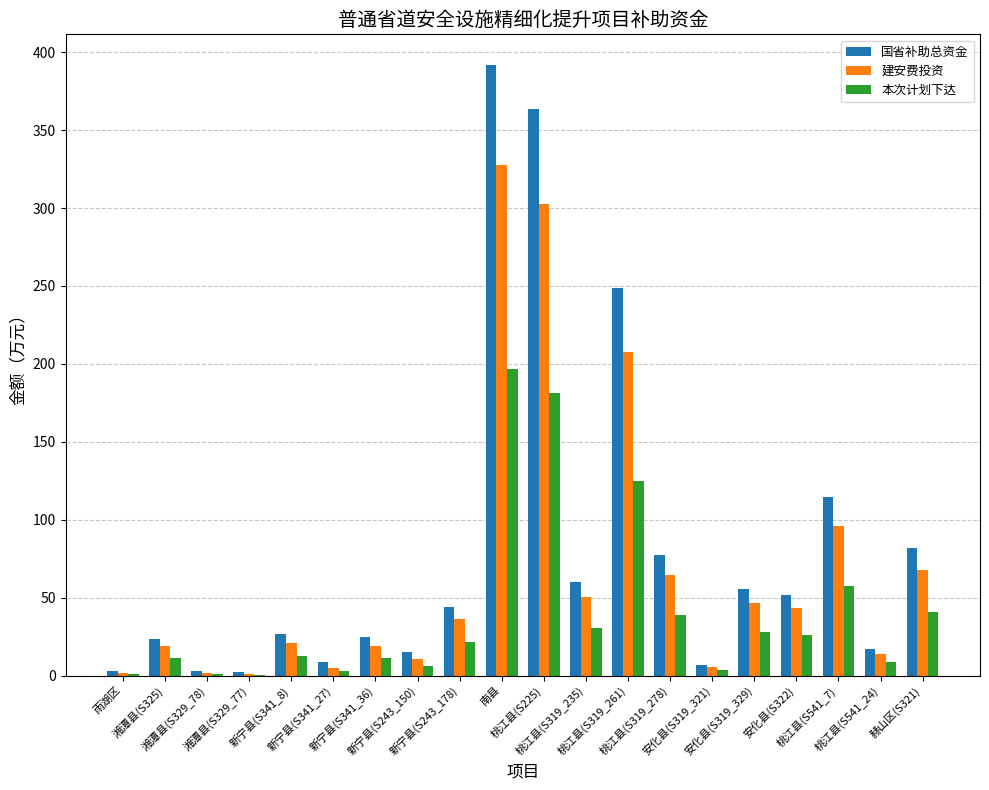

At which label is 本次计划下达 closest to 98?

桃江县(S319_261)